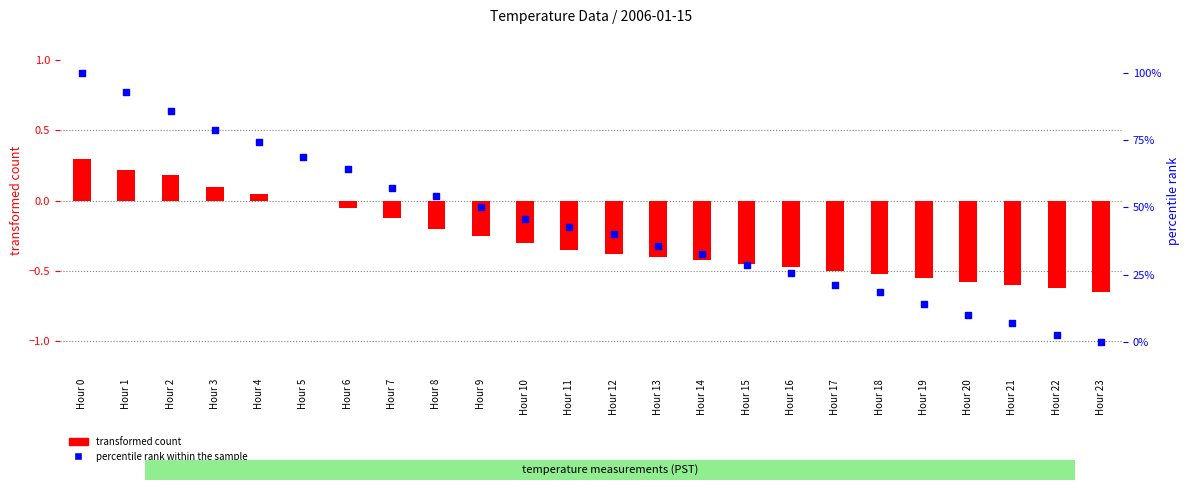

Which series has the largest Y range (max minus min)?

percentile rank within the sample